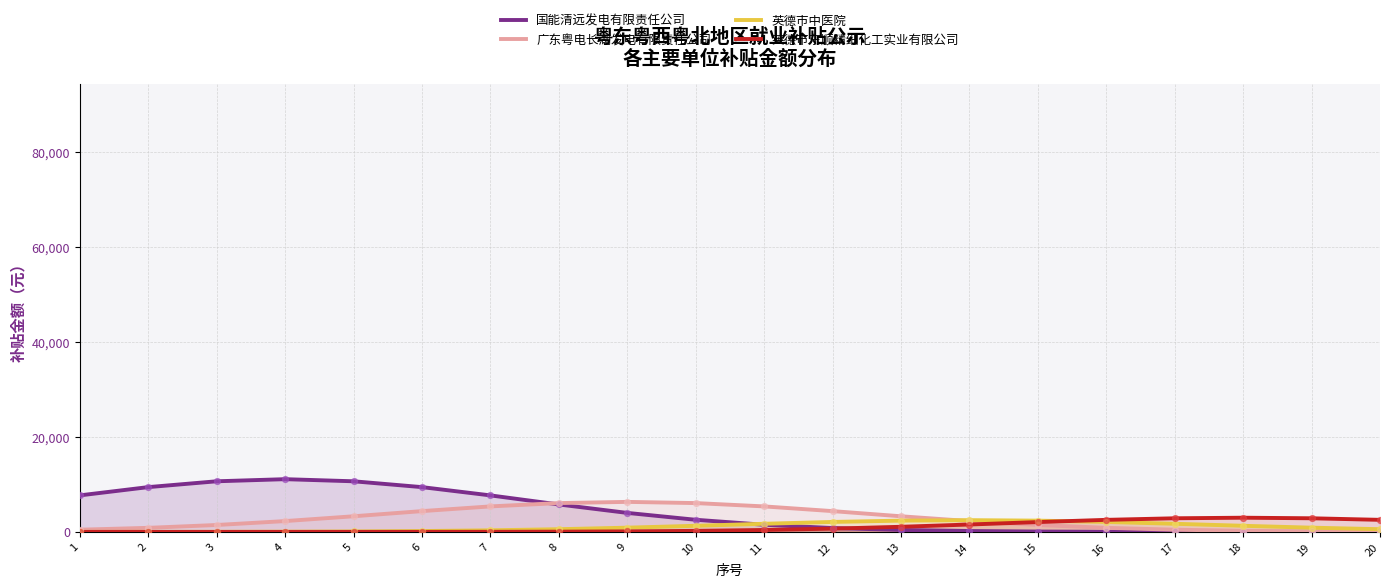

Which series contains the highest Y value?

国能清远发电有限责任公司